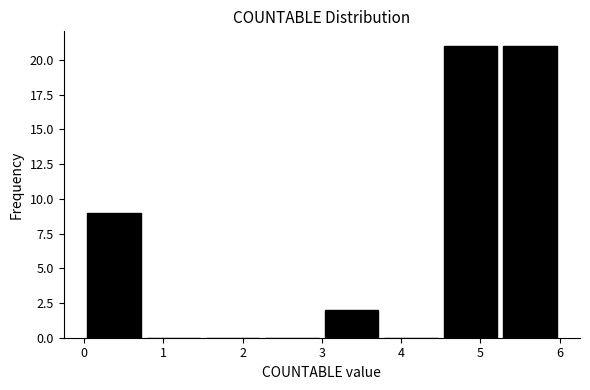

What is the height of the bar covering 0.00 to 0.75 on the x-axis? Neither the bar edges nor the heights are printed on the chart, so give them approximately, as read against the axes.

9